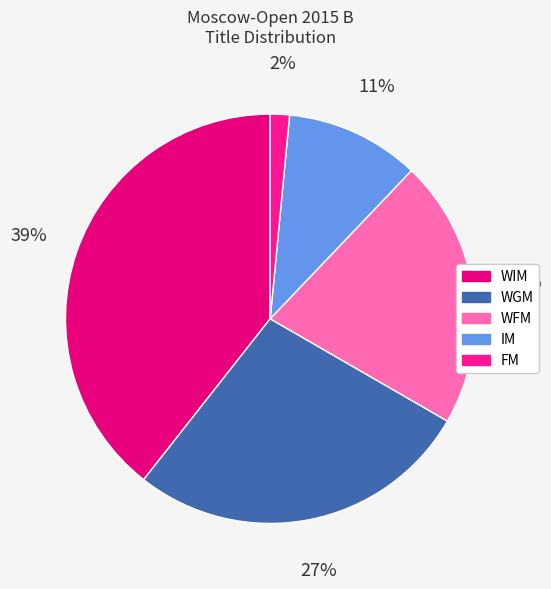

Count the number of slices in the pie.

5